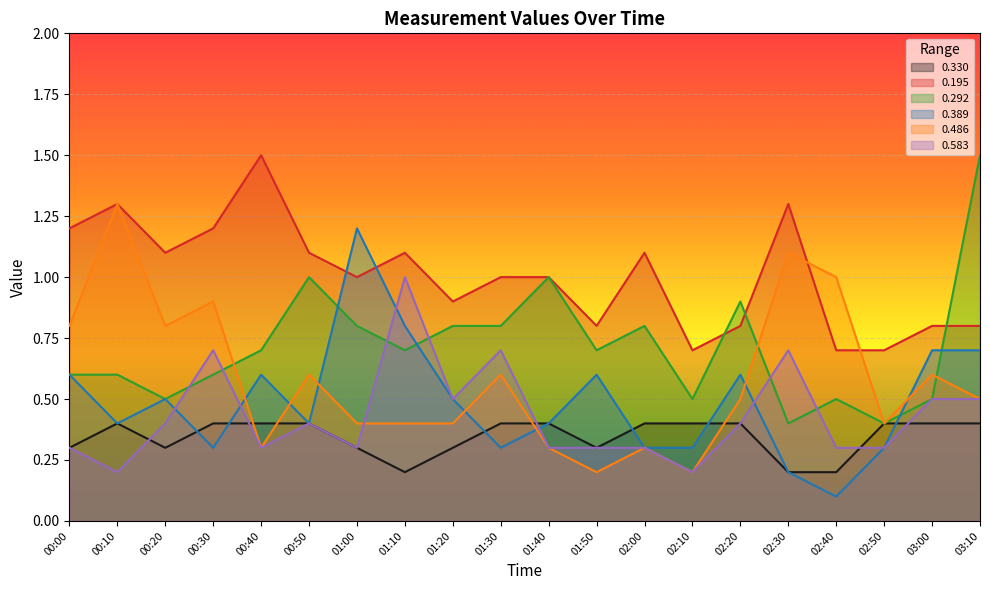

Reading left to right, transcribe all the data shown in this chart.

0.330: 0.3	0.4	0.3	0.4	0.4	0.4	0.3	0.2	0.3	0.4	0.4	0.3	0.4	0.4	0.4	0.2	0.2	0.4	0.4	0.4
0.195: 1.2	1.3	1.1	1.2	1.5	1.1	1.0	1.1	0.9	1.0	1.0	0.8	1.1	0.7	0.8	1.3	0.7	0.7	0.8	0.8
0.292: 0.6	0.6	0.5	0.6	0.7	1.0	0.8	0.7	0.8	0.8	1.0	0.7	0.8	0.5	0.9	0.4	0.5	0.4	0.5	1.5
0.389: 0.6	0.4	0.5	0.3	0.6	0.4	1.2	0.8	0.5	0.3	0.4	0.6	0.3	0.3	0.6	0.2	0.1	0.3	0.7	0.7
0.486: 0.8	1.3	0.8	0.9	0.3	0.6	0.4	0.4	0.4	0.6	0.3	0.2	0.3	0.2	0.5	1.1	1.0	0.4	0.6	0.5
0.583: 0.3	0.2	0.4	0.7	0.3	0.4	0.3	1.0	0.5	0.7	0.3	0.3	0.3	0.2	0.4	0.7	0.3	0.3	0.5	0.5